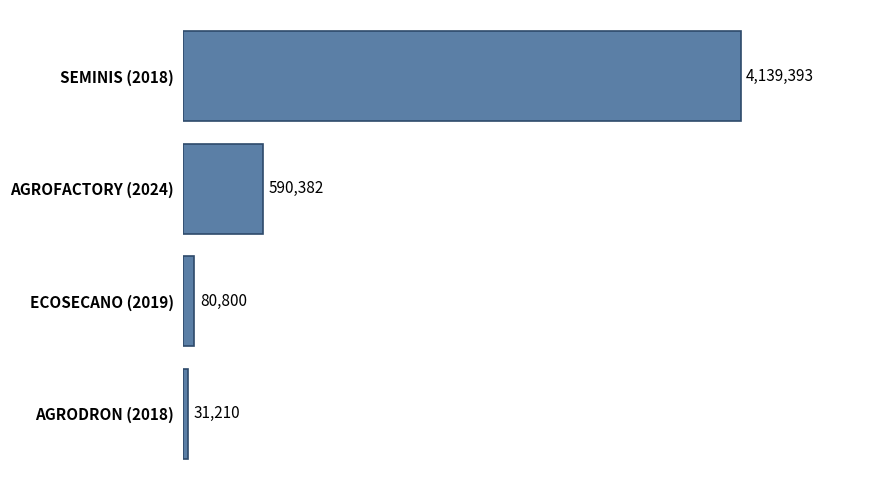

How many bars are there in total?

4